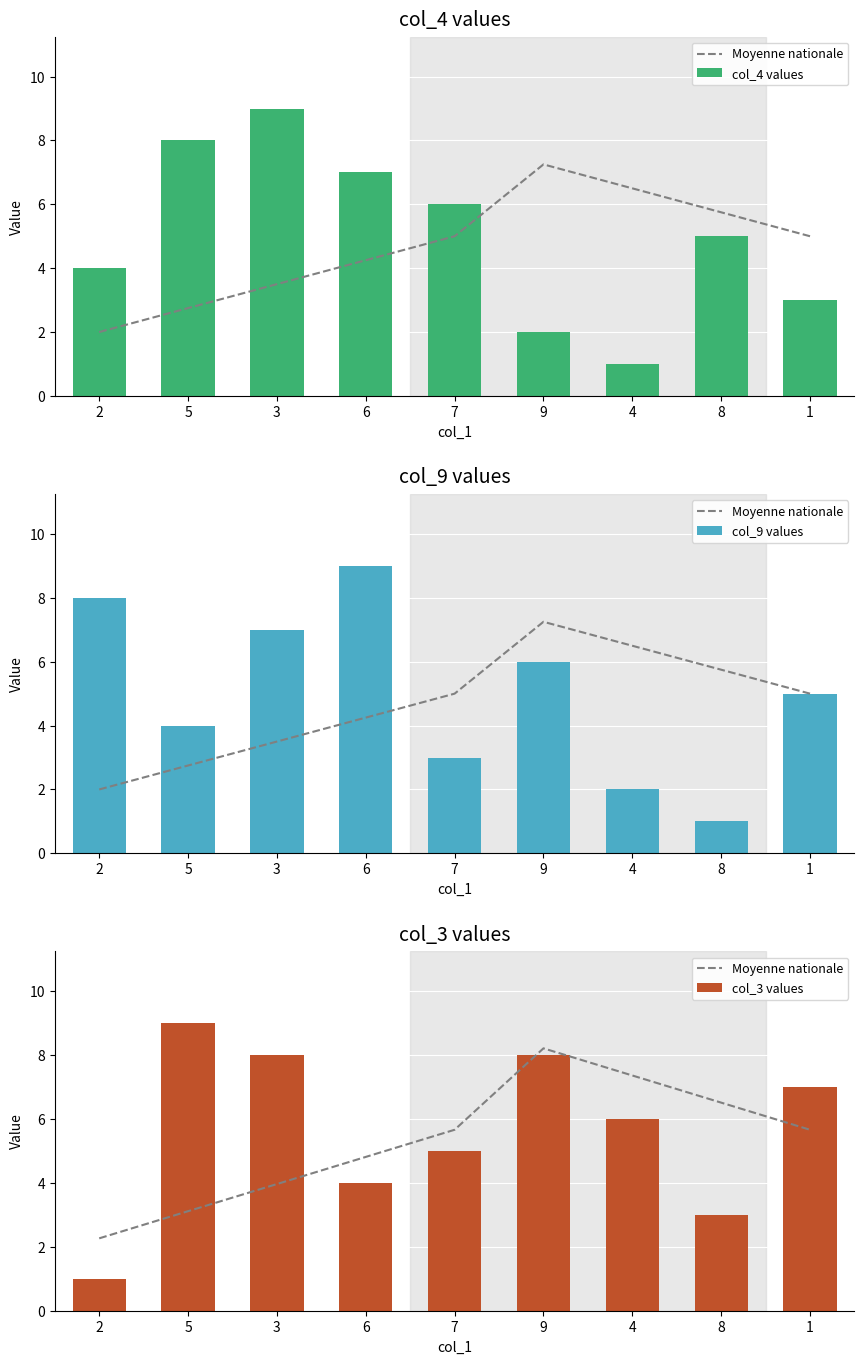

What is the greatest value displayed?

9.0